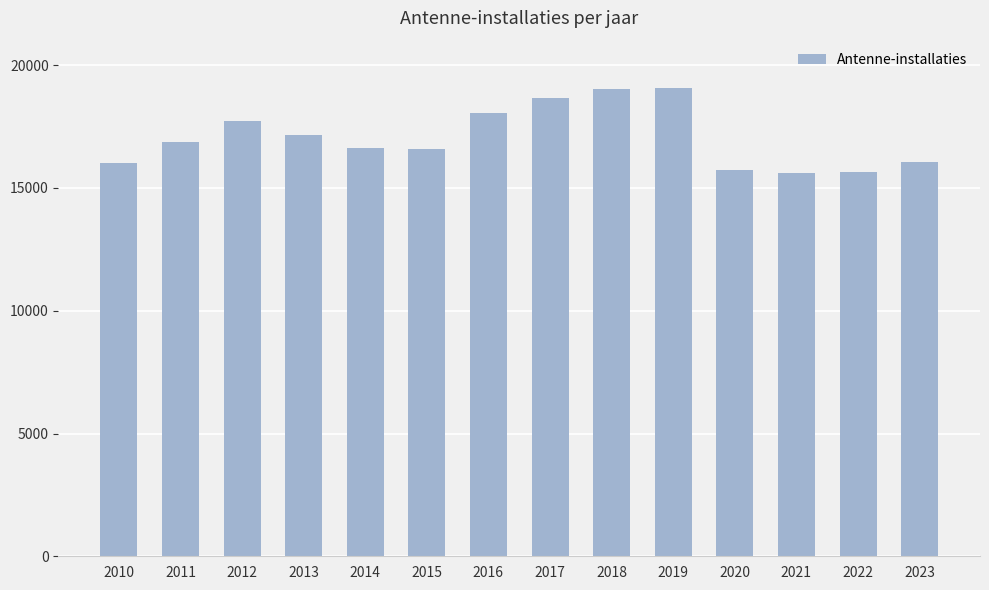

What is the greatest value displayed?

19056